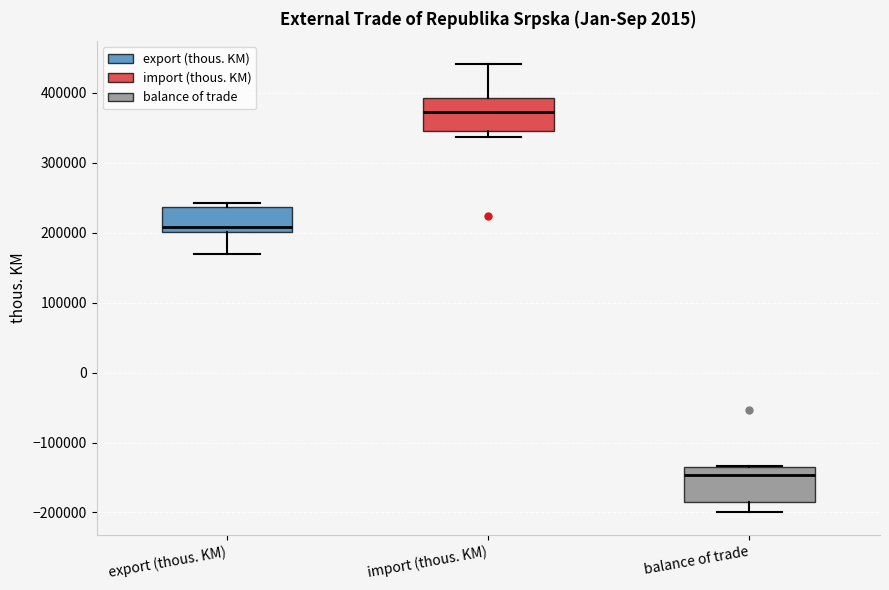

Where is the lower edge of the box for import (thous. KM) on the y-axis? The values are not printed on the chart, so give them approximately, as read against the axis.

350000